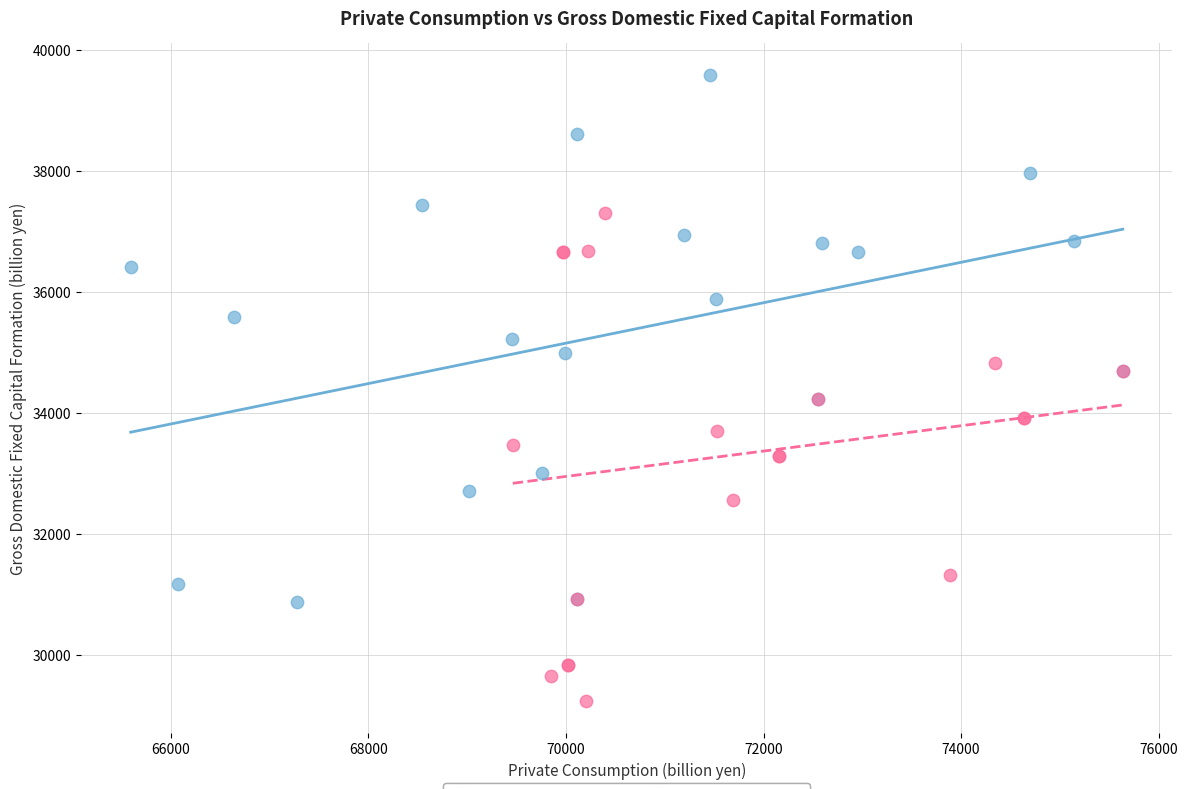

Which series has the widest spread of Y values?

1994-1998 quarters